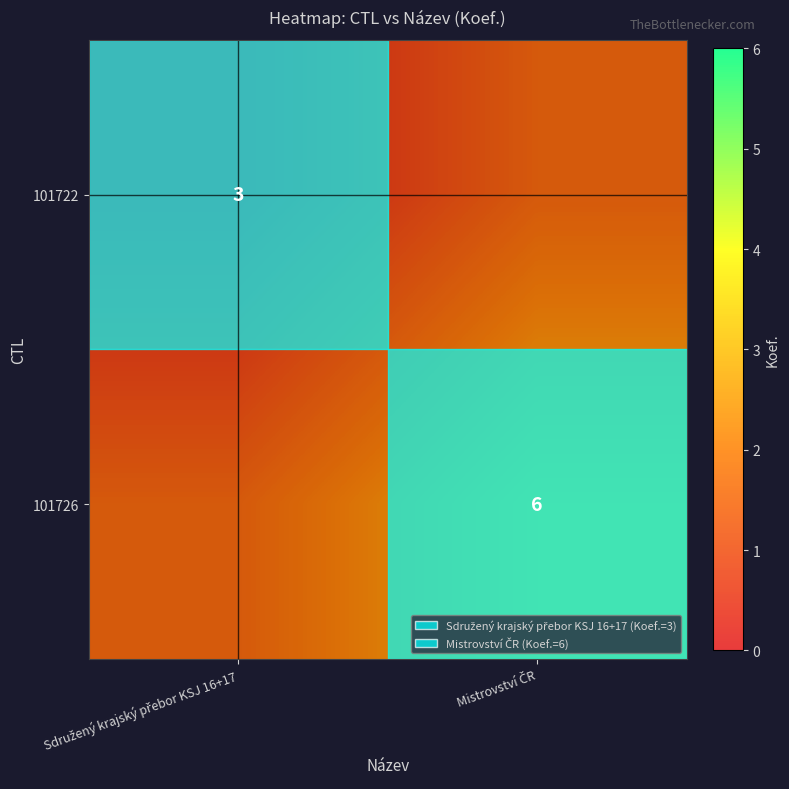

Rank the series by their maximum value, from lowest to highest.

101722, 101726